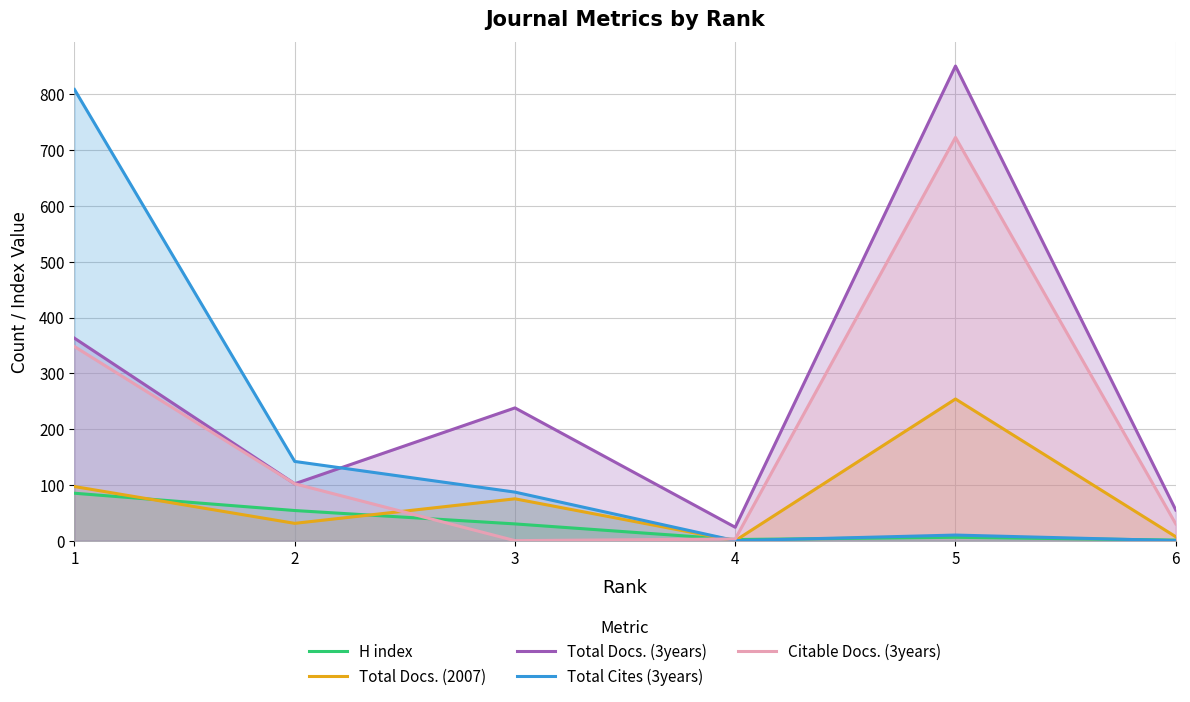

What is the value of the H index point at the 2nd from the left?

54